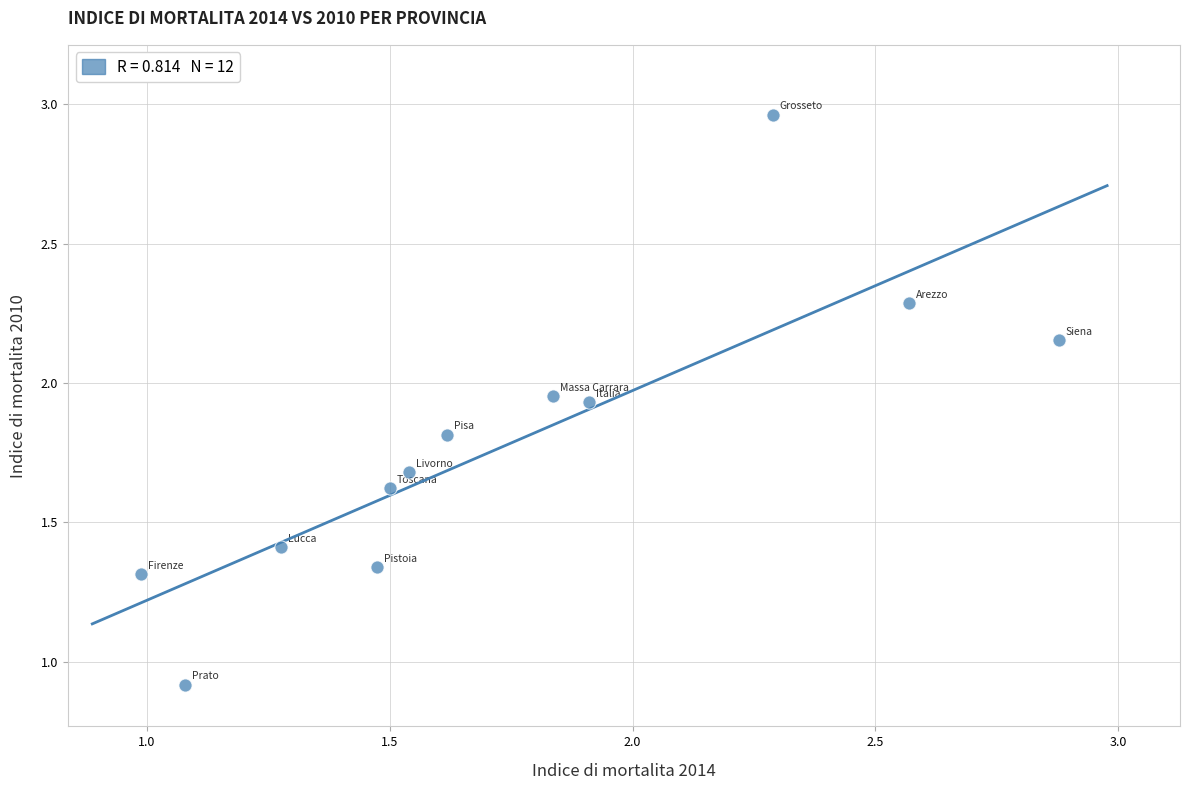

What Y value in the scatter plot is closest to 1?

0.9